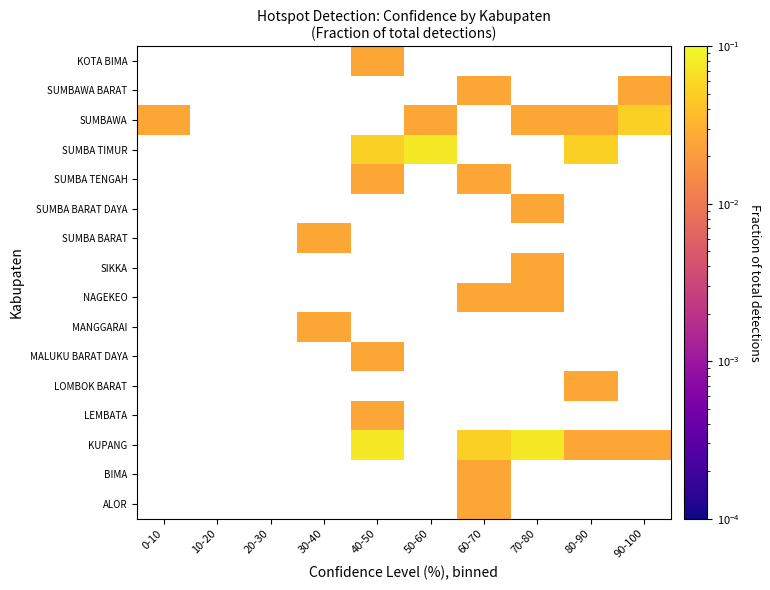

Between 60-70 and 0-10, which is larger?

0-10